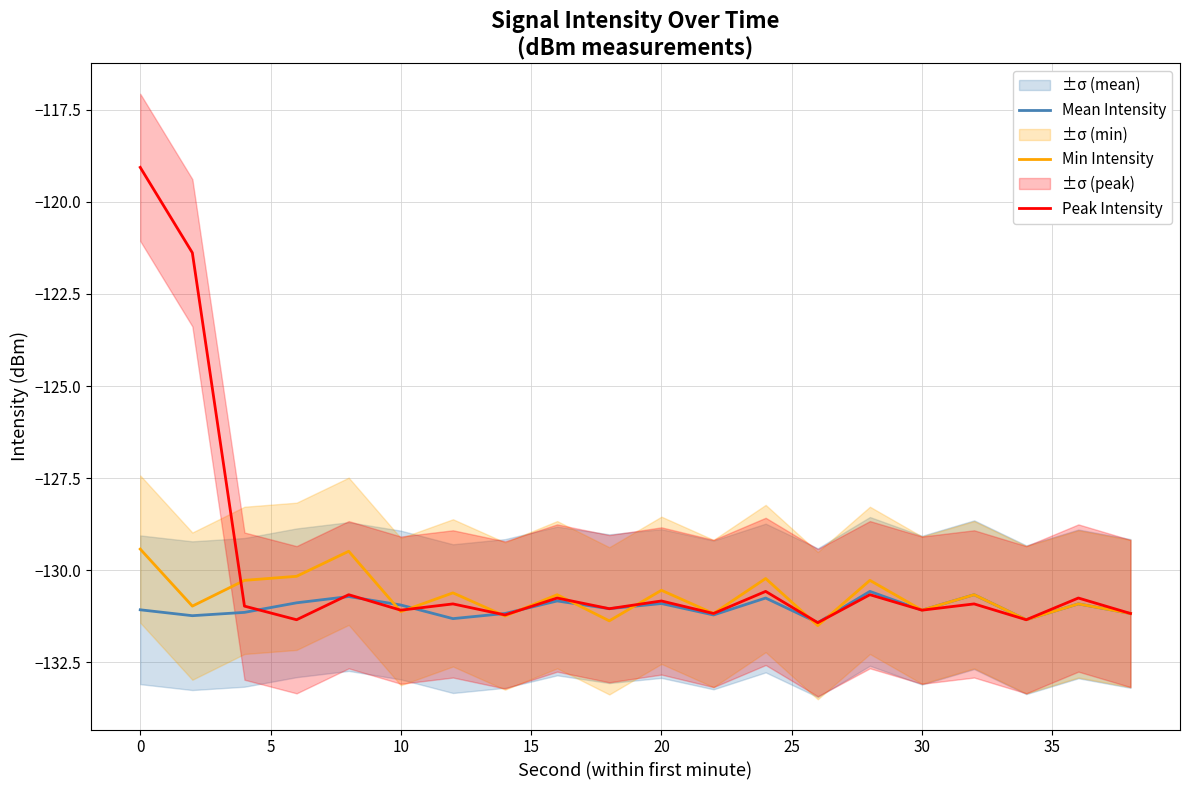

What is the minimum value for Mean Intensity?

-131.4